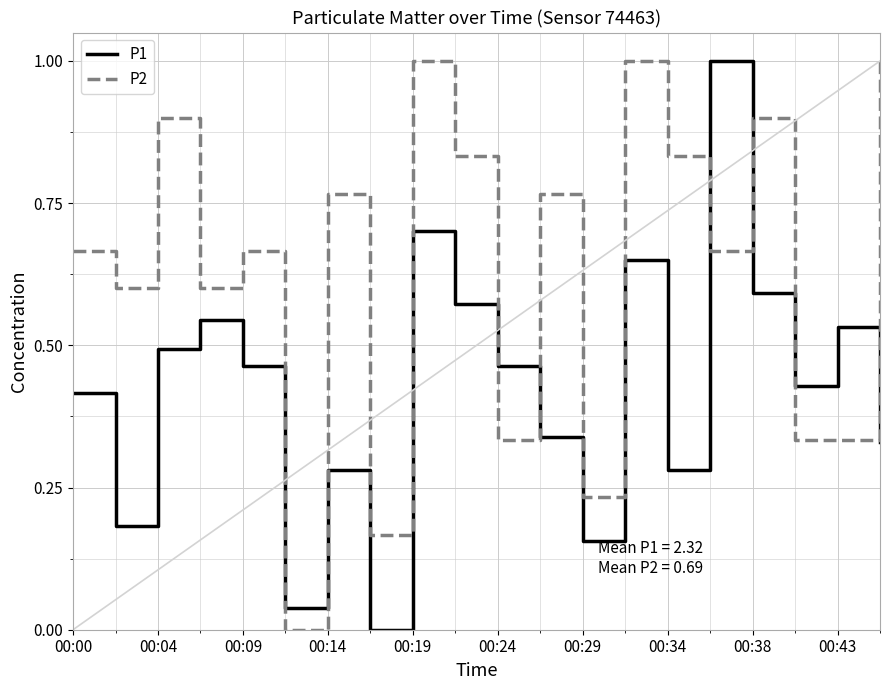

Rank the series by their average value, from lowest to highest.

P1, P2